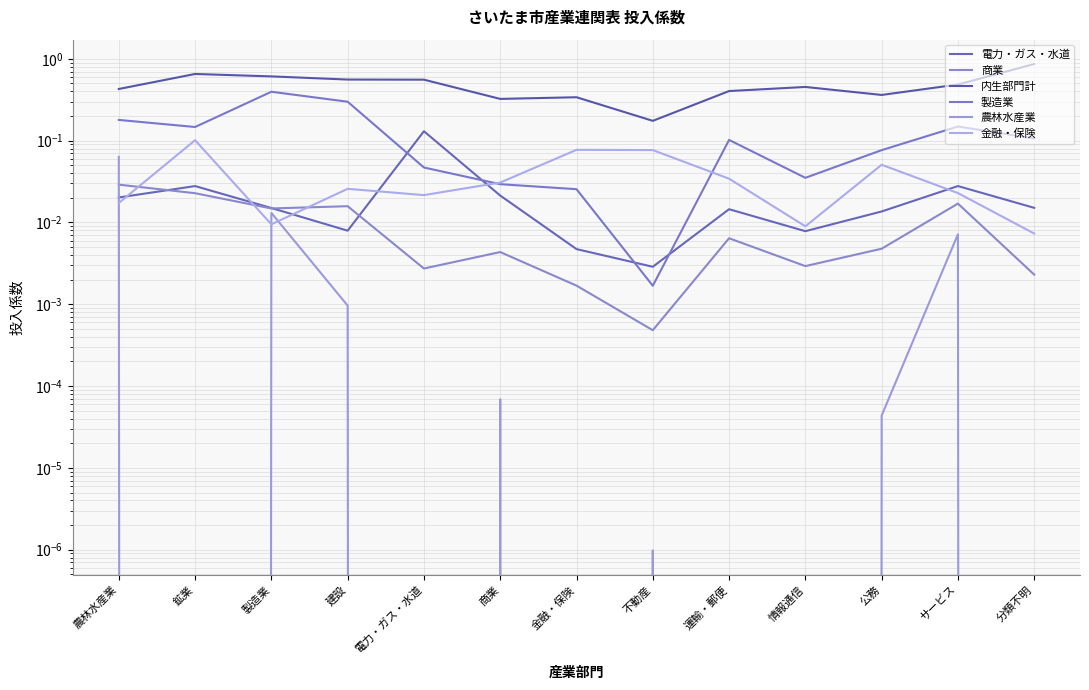

Where is 金融・保険 nearest to the value 0?

分類不明